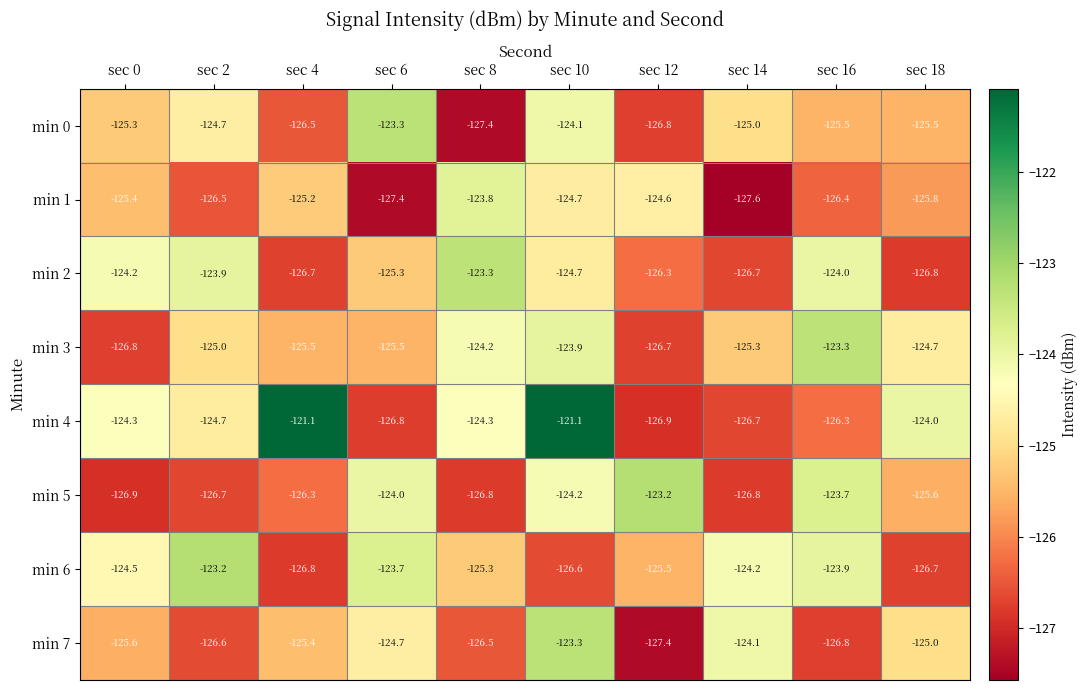

Is it true that min 3 equals -125.5 at sec 6?

True